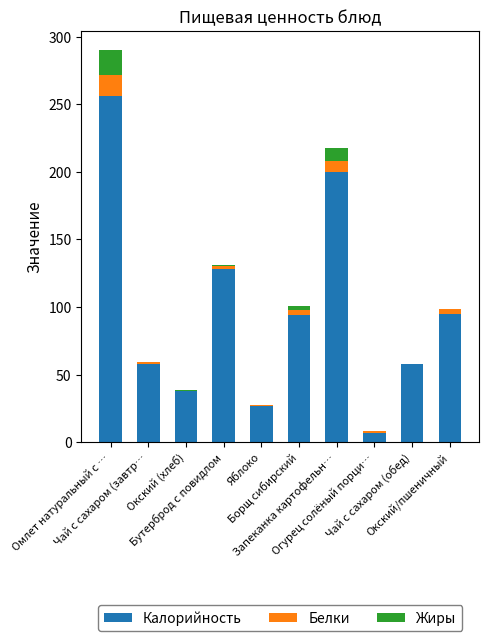

What is the highest value of the Калорийность series?

256.0